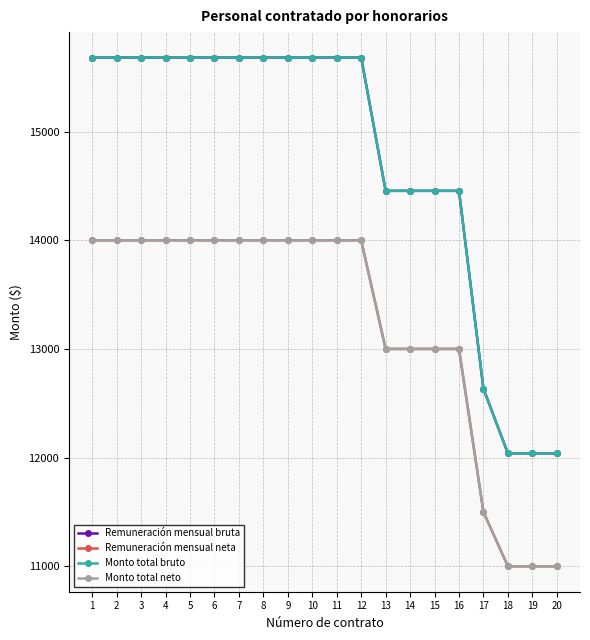

Where is Monto total neto nearest to the value 12500?

13